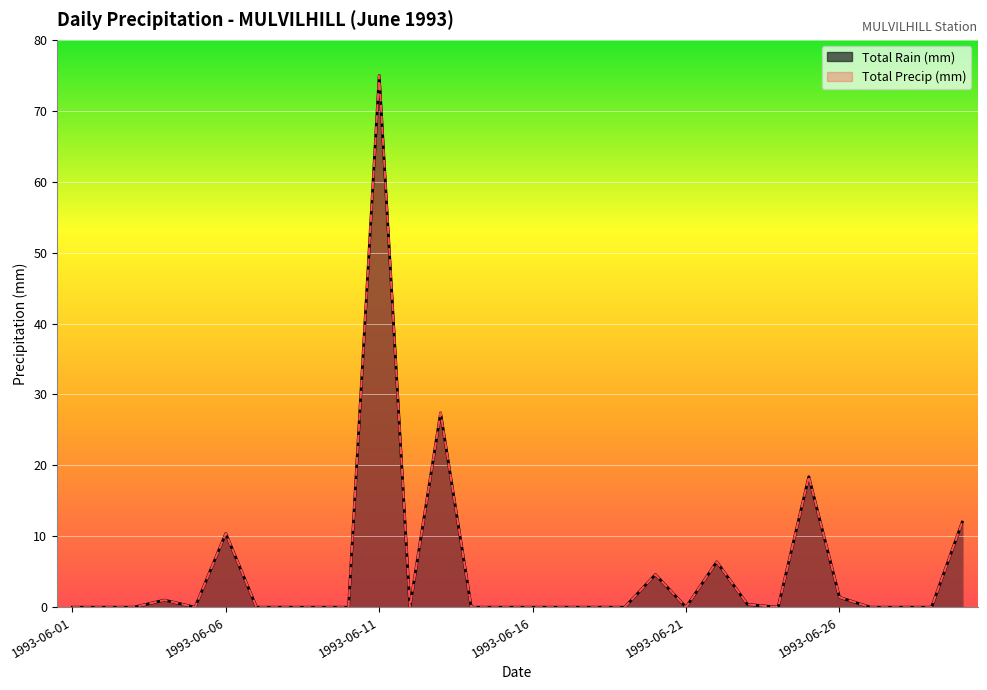

Which series changed the most between 1993-06-10 and 1993-06-13?

Total Rain (mm)